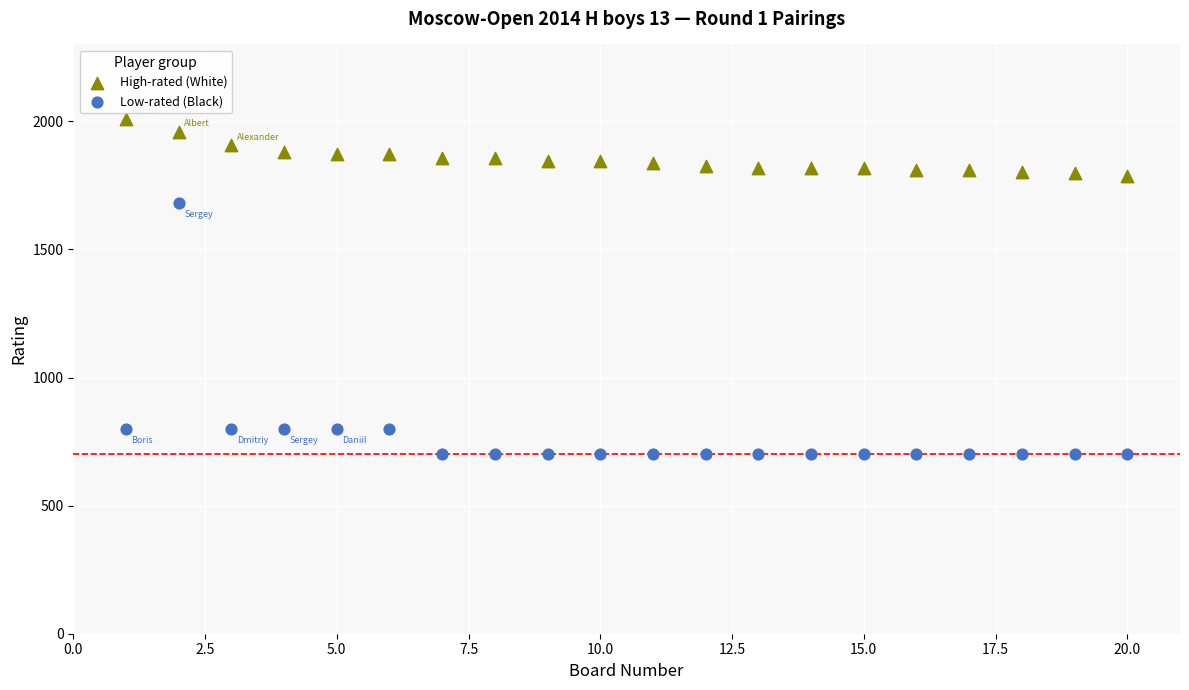

What are all the series names shown in the legend?

High-rated (White), Low-rated (Black)